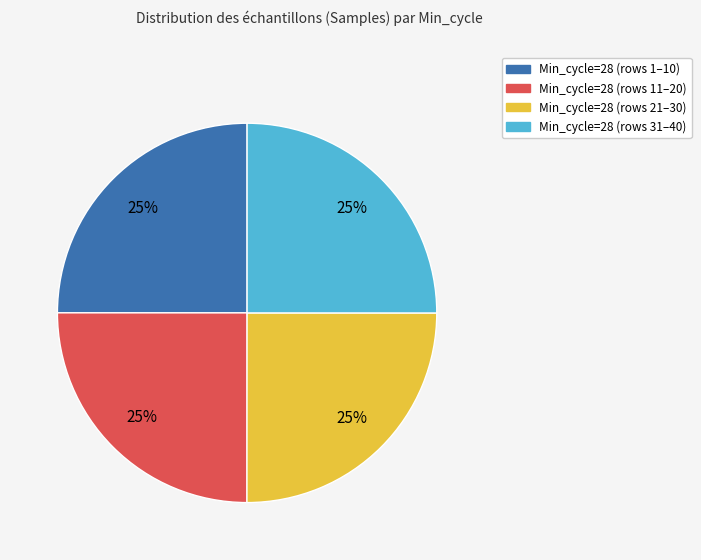

Does any single category account for the majority?

No